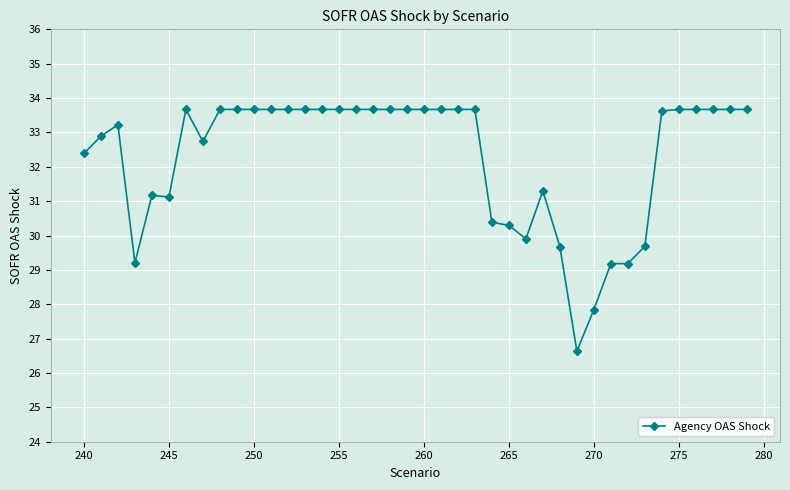

What is the smallest value displayed?

26.6